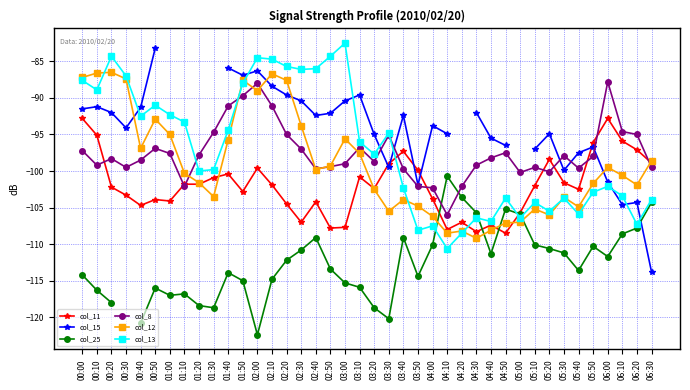

Rank the series at 04:50 from highest to lowest value.

col_15, col_8, col_13, col_25, col_12, col_11